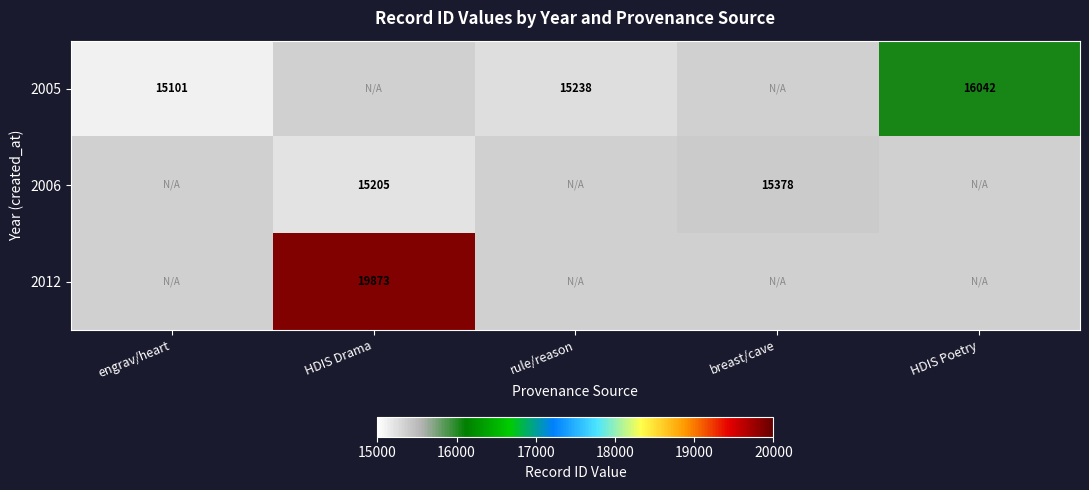

True or false: 2006 has a value of 8296 at HDIS Drama.

False